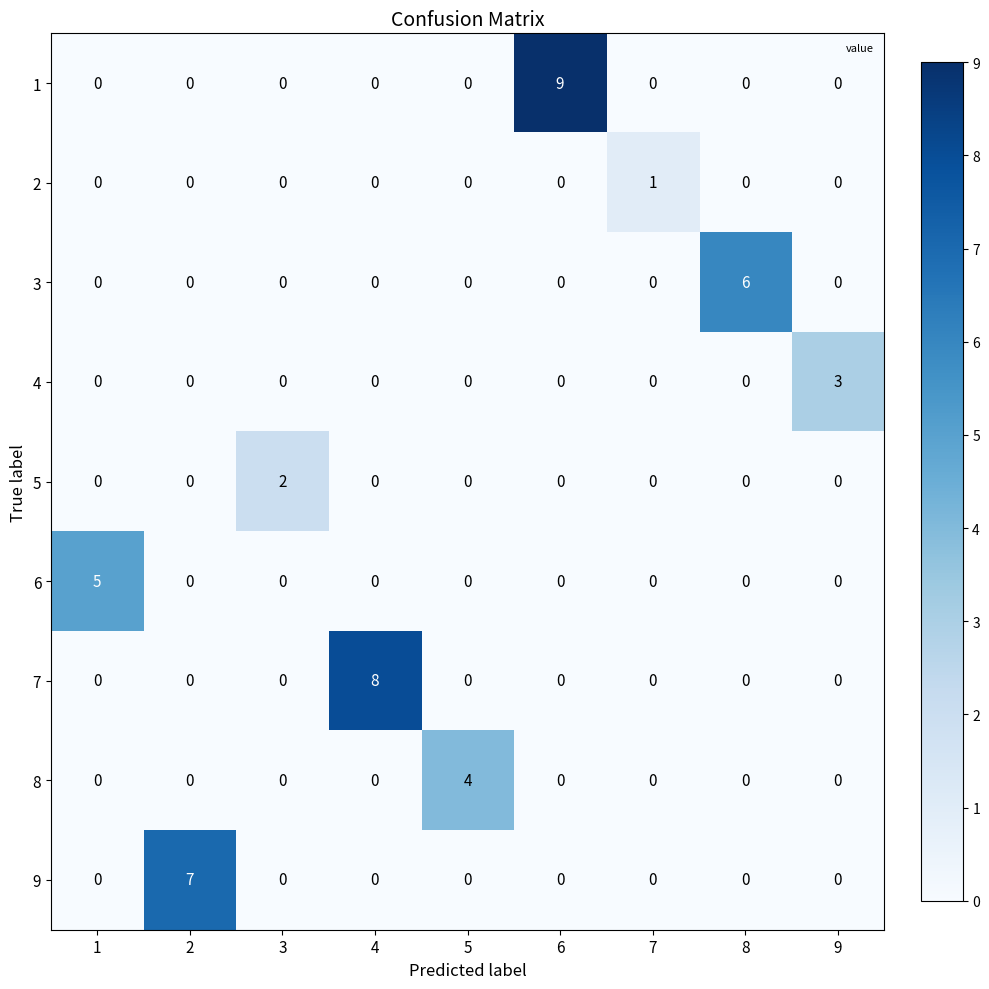

What is the total value across all series at 4?

8